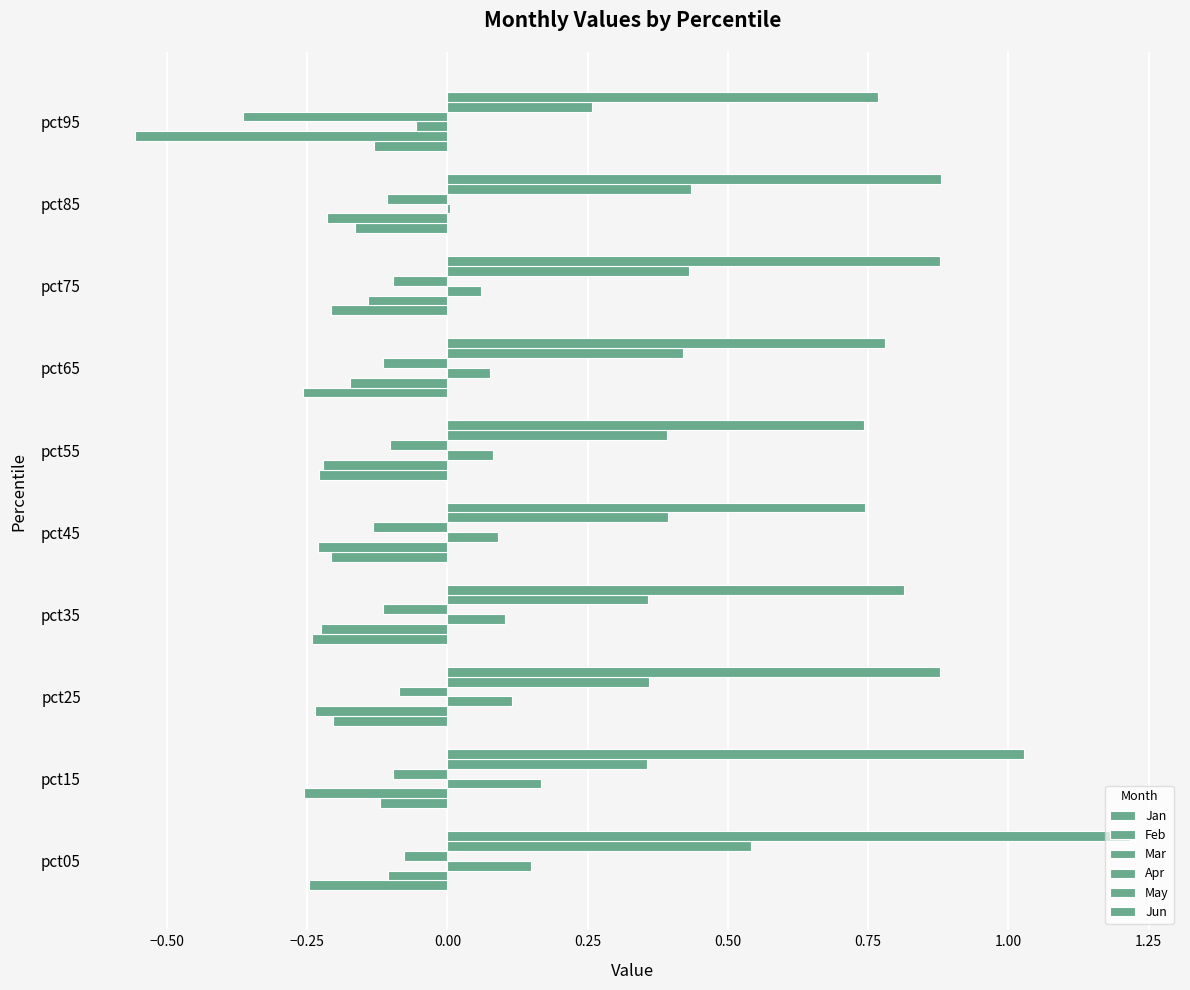

How many data points does each series have?

10